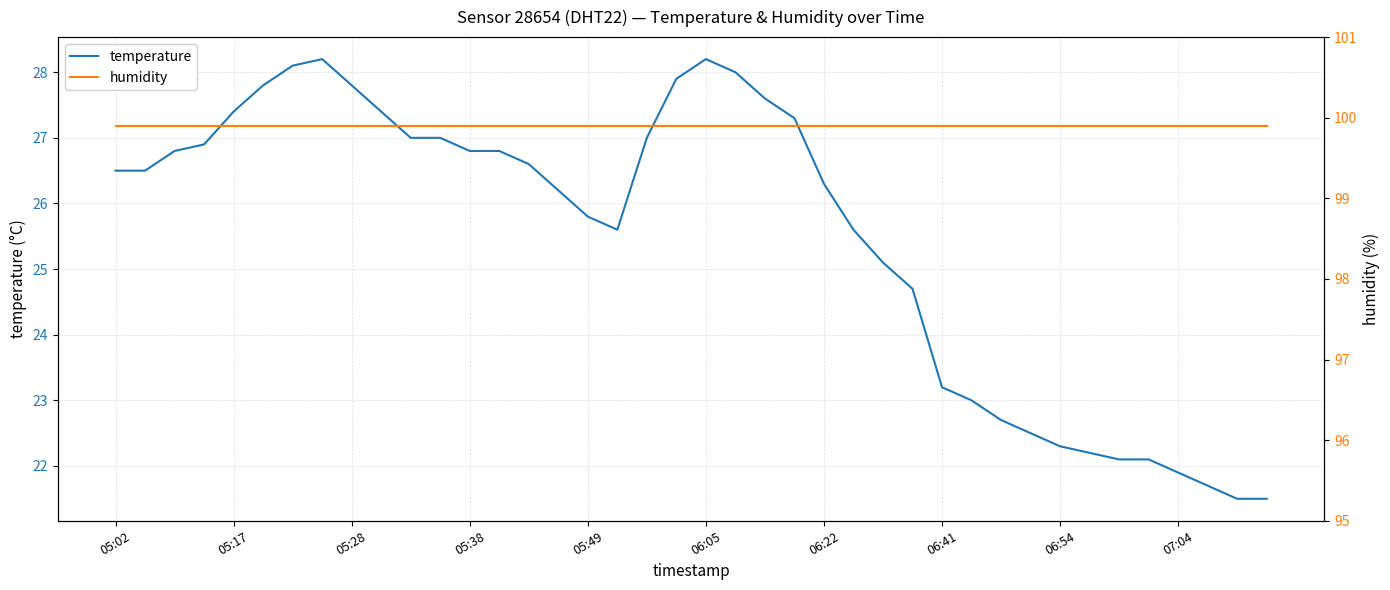

At 27, list the series in order from largest to smallest.

humidity, temperature